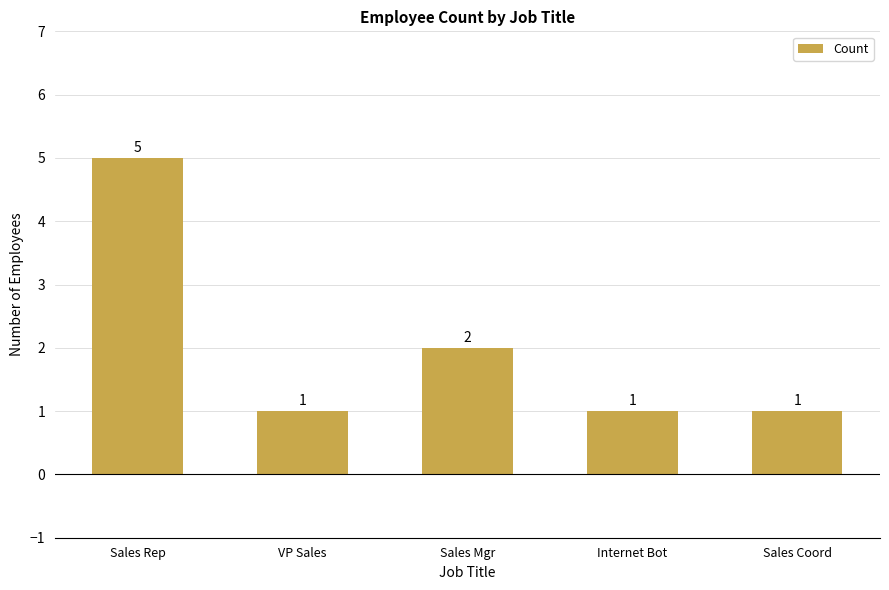

What position from the right is Sales Rep?

5